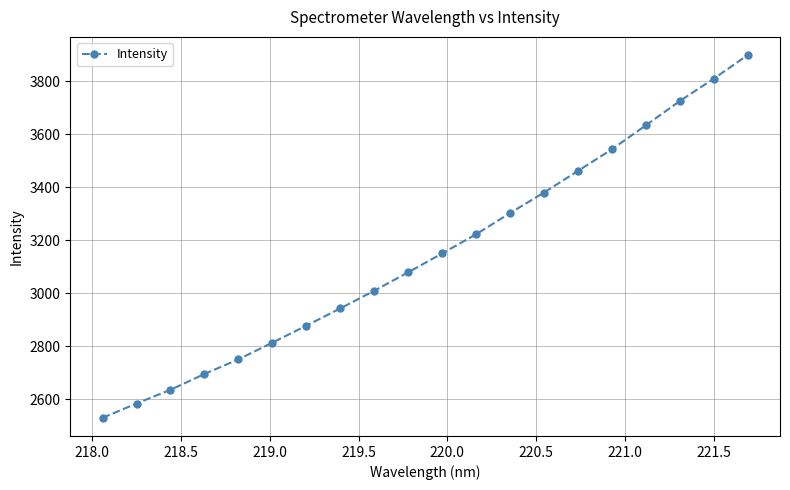

True or false: the data has more than 2 interior local peaks.

False